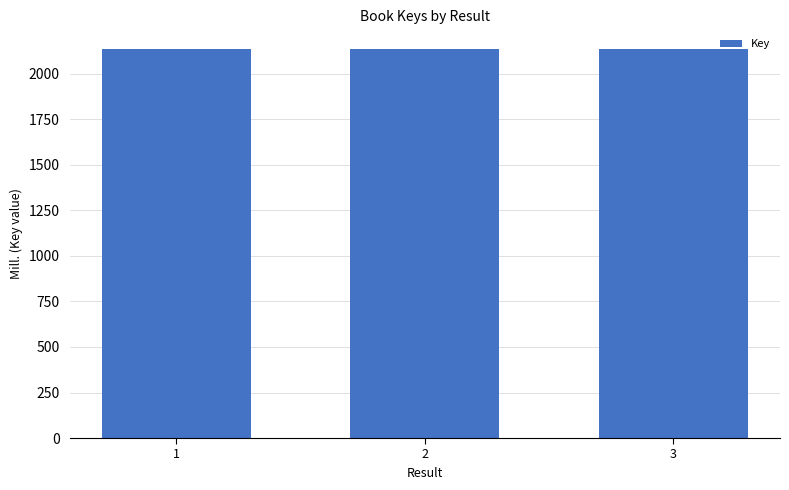

What is the ratio of the value at 2 to the value at 1?

1.0